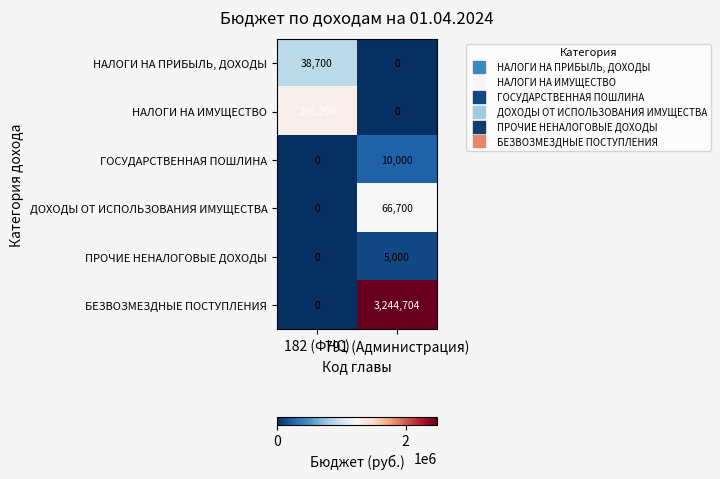

Rank the series by their maximum value, from highest to lowest.

БЕЗВОЗМЕЗДНЫЕ ПОСТУПЛЕНИЯ, НАЛОГИ НА ИМУЩЕСТВО, ДОХОДЫ ОТ ИСПОЛЬЗОВАНИЯ ИМУЩЕСТВА, НАЛОГИ НА ПРИБЫЛЬ, ДОХОДЫ, ГОСУДАРСТВЕННАЯ ПОШЛИНА, ПРОЧИЕ НЕНАЛОГОВЫЕ ДОХОДЫ